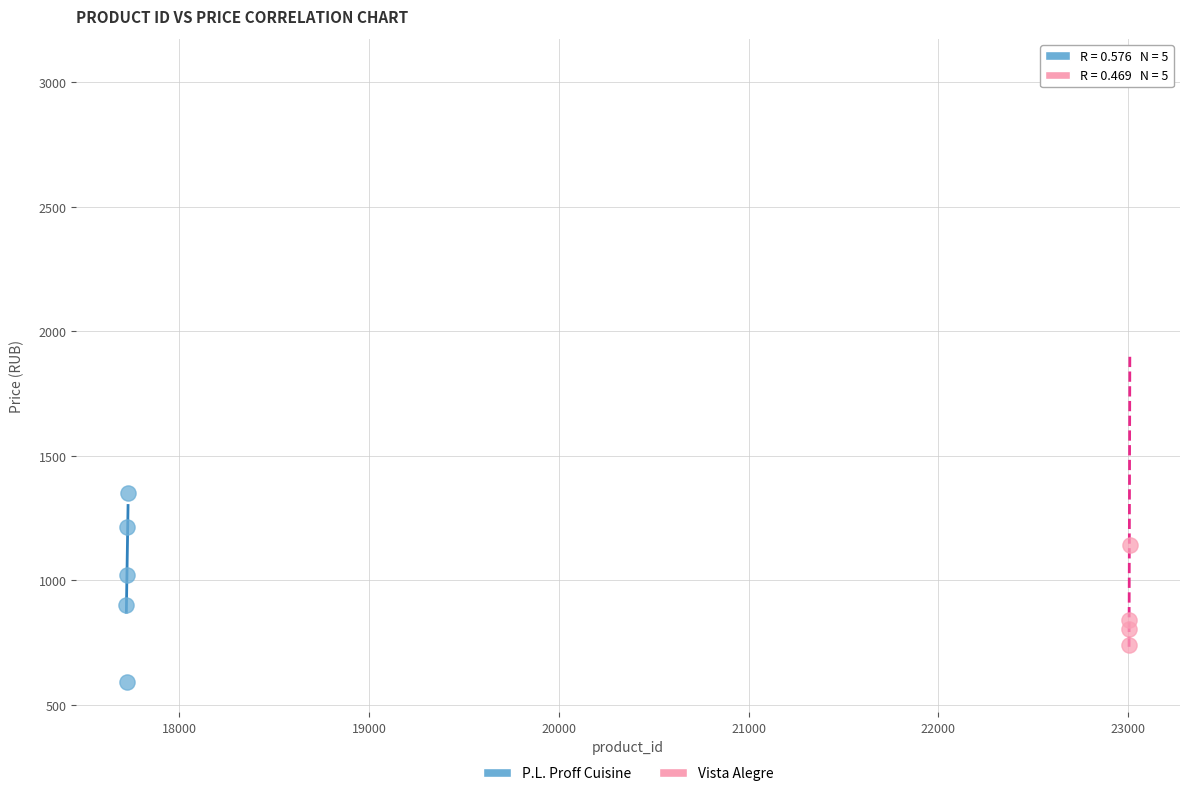

Which series reaches the minimum Y coordinate?

P.L. Proff Cuisine